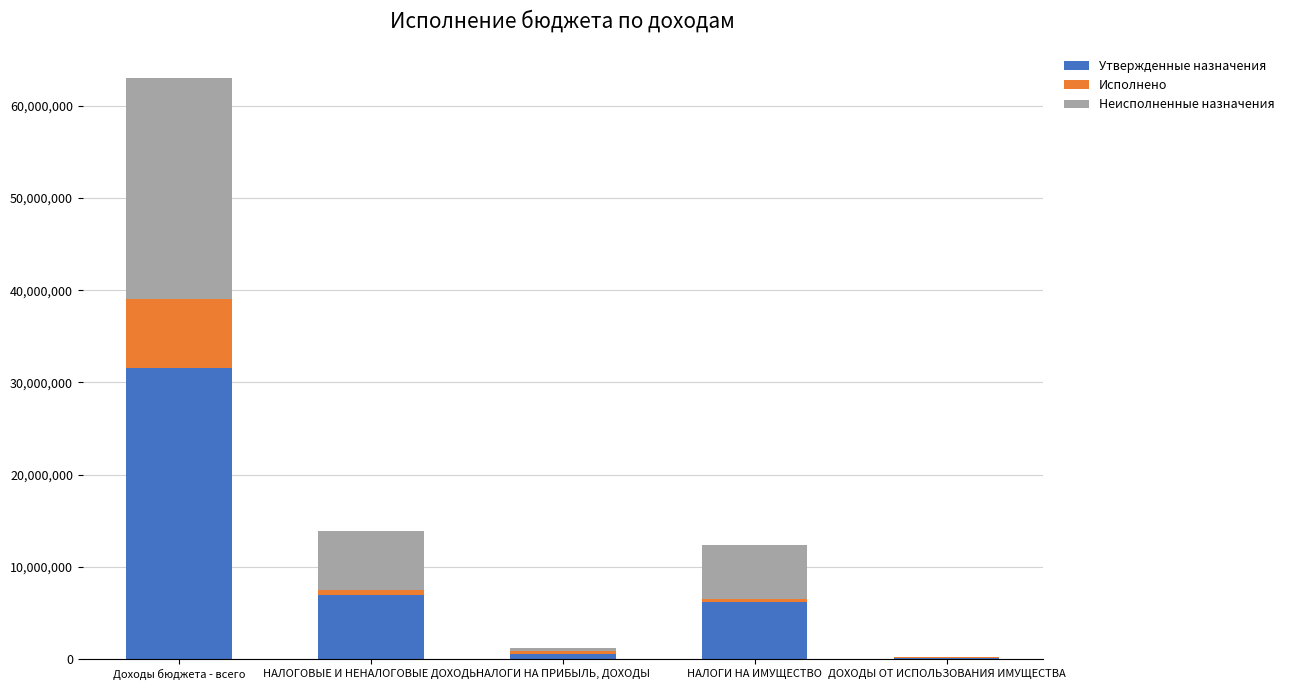

What is the sum of all Утвержденные назначения values?

45382400.0